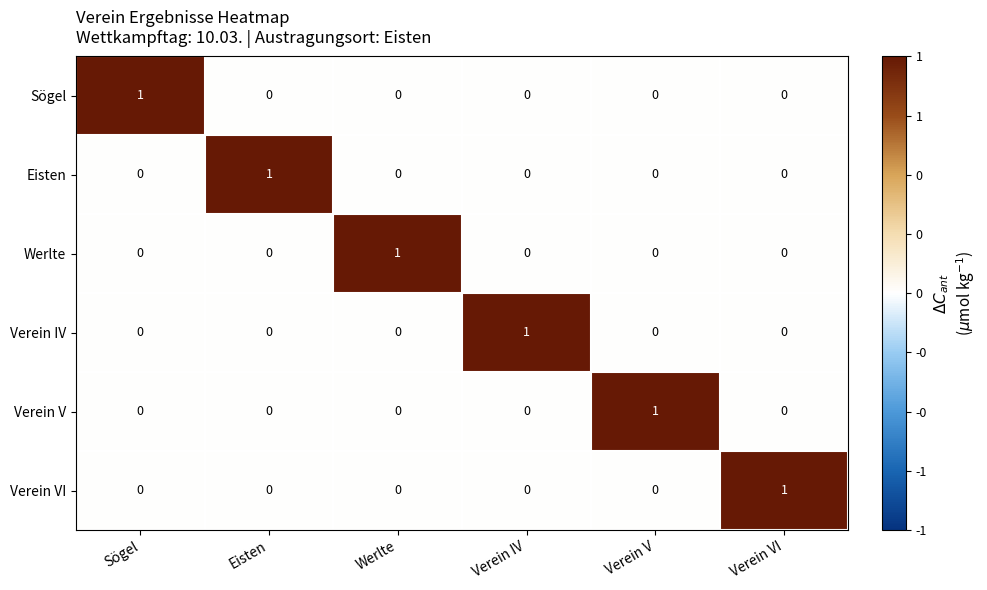

At how many categories does at least one series exceed 0?

6